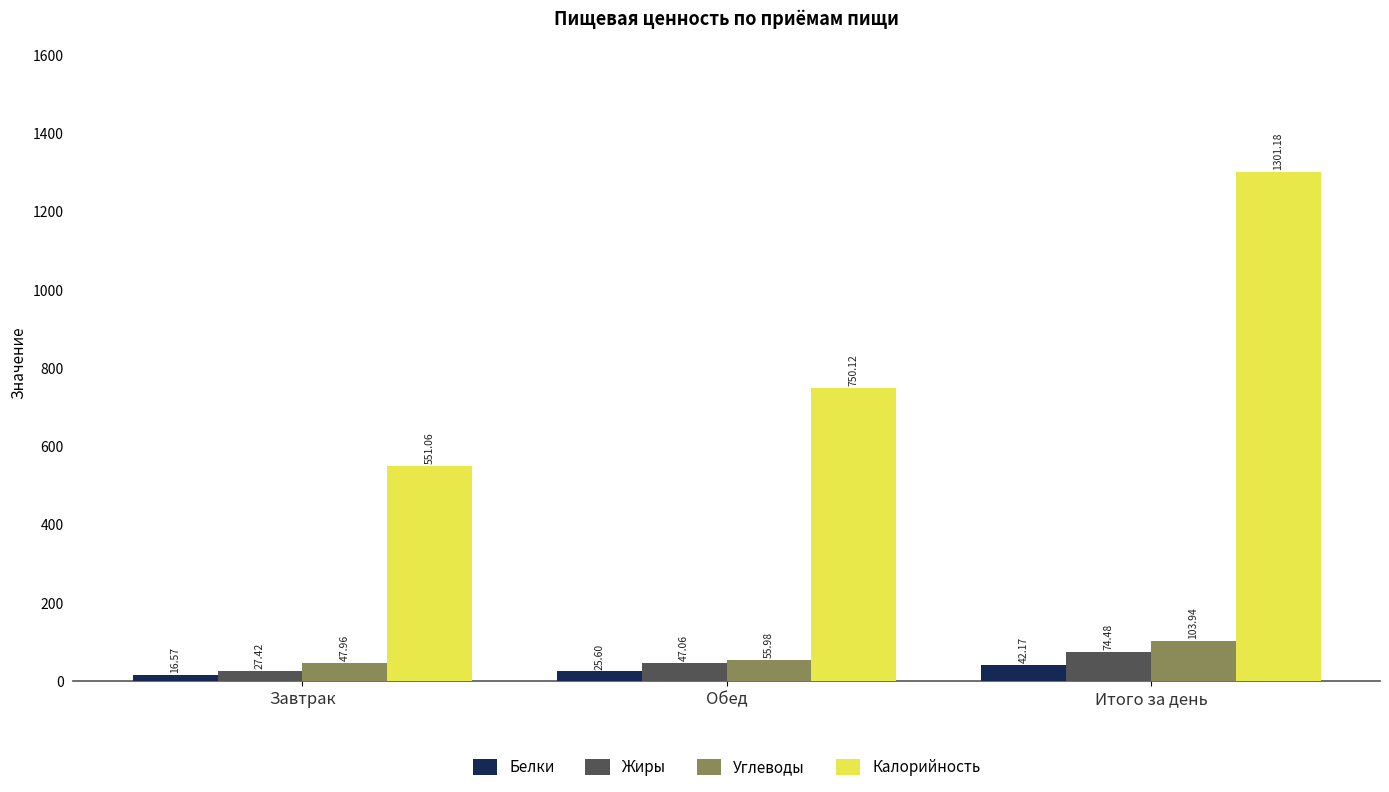

Reading left to right, transcribe all the data shown in this chart.

Белки: Завтрак=16.6	Обед=25.6	Итого за день=42.2
Жиры: Завтрак=27.4	Обед=47.1	Итого за день=74.5
Углеводы: Завтрак=48.0	Обед=56.0	Итого за день=103.9
Калорийность: Завтрак=551.1	Обед=750.1	Итого за день=1301.2